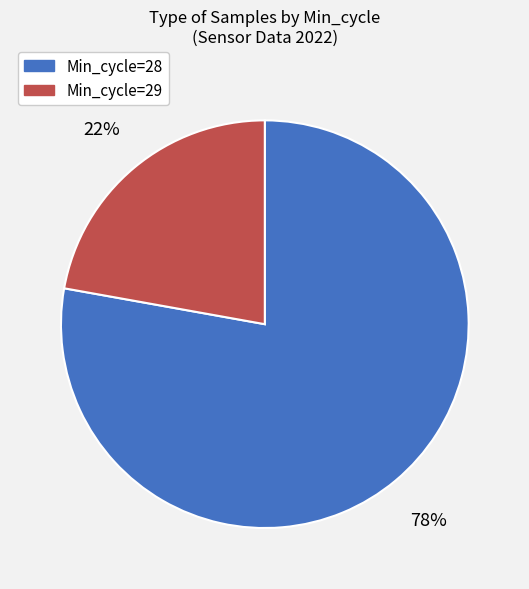

To the nearest percent, what is the difference between the largest and smallest slice percentages?

56%